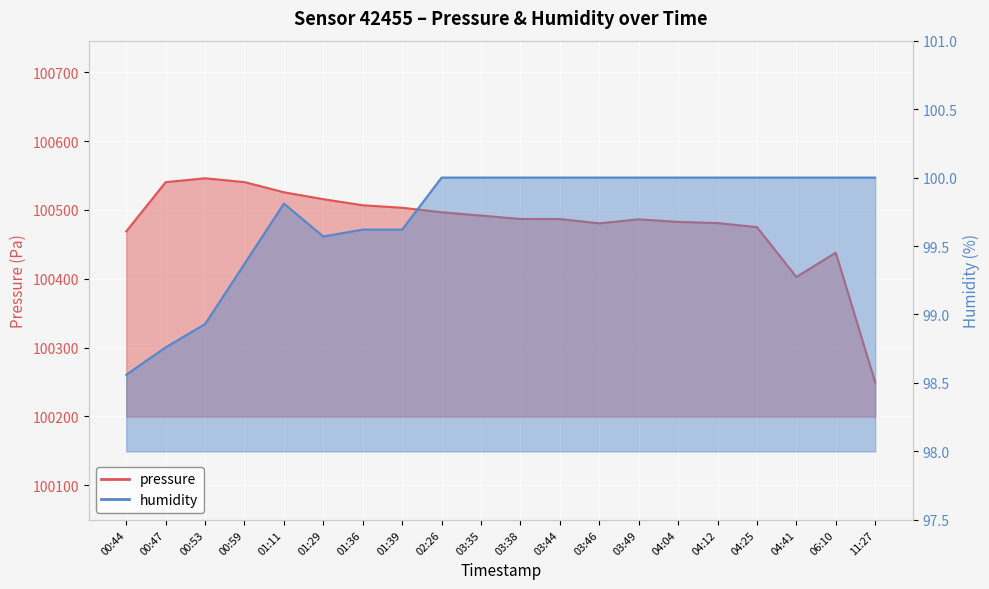

Rank the series by their average value, from highest to lowest.

pressure, humidity